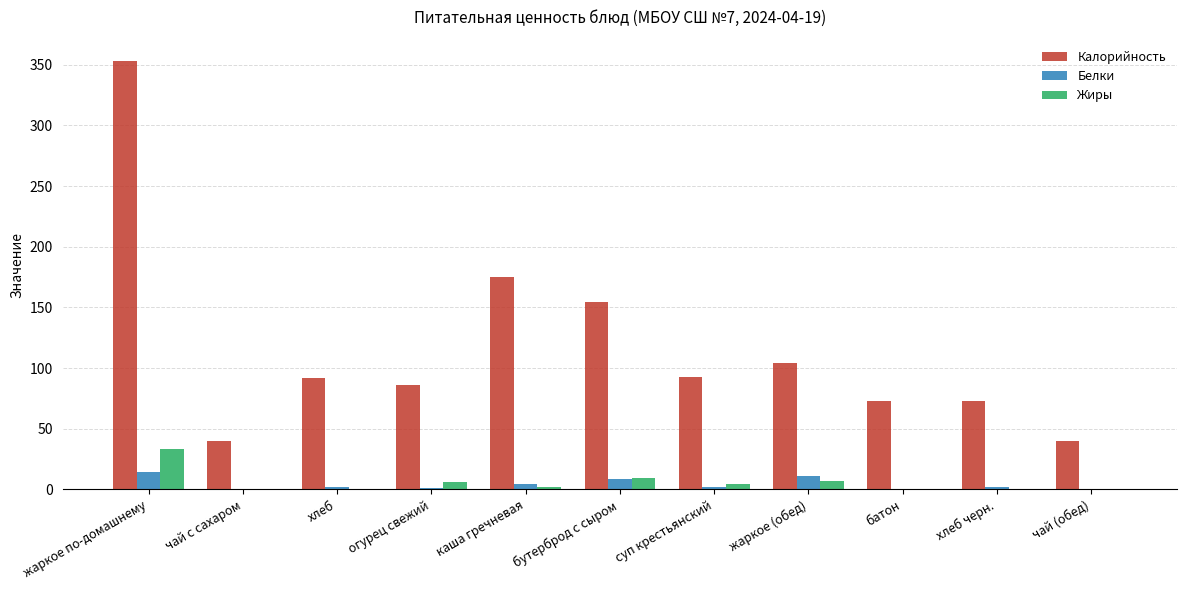

The Белки series shows 14.1 at жаркое по-домашнему. True or false?

True